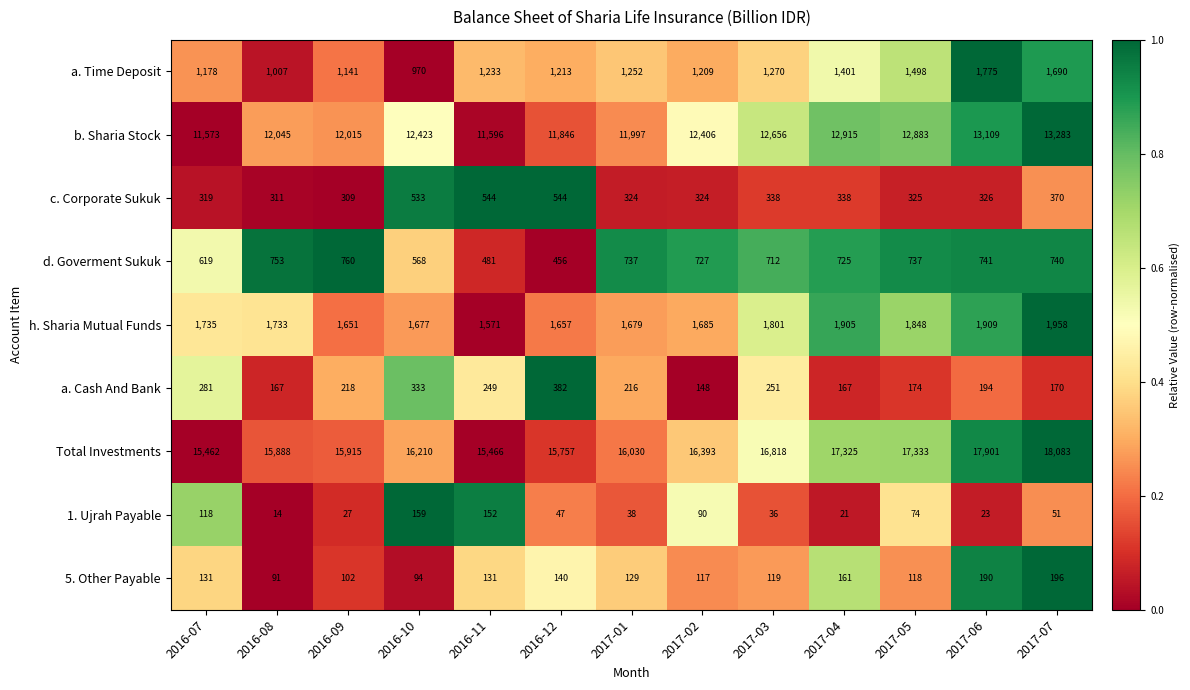

How many data points does each series have?

13